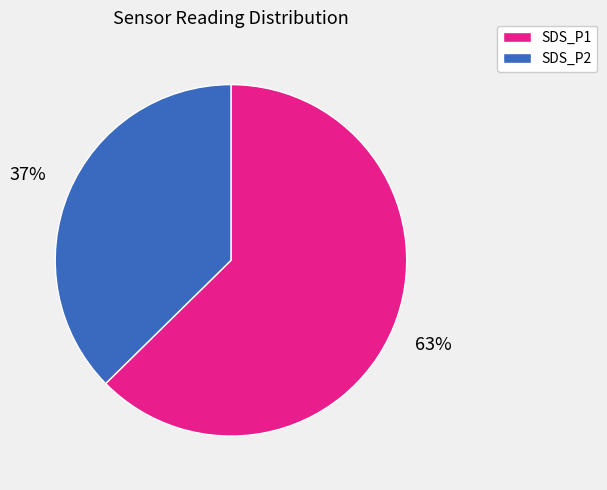

Is it true that SDS_P2 is 48% of the pie?

False